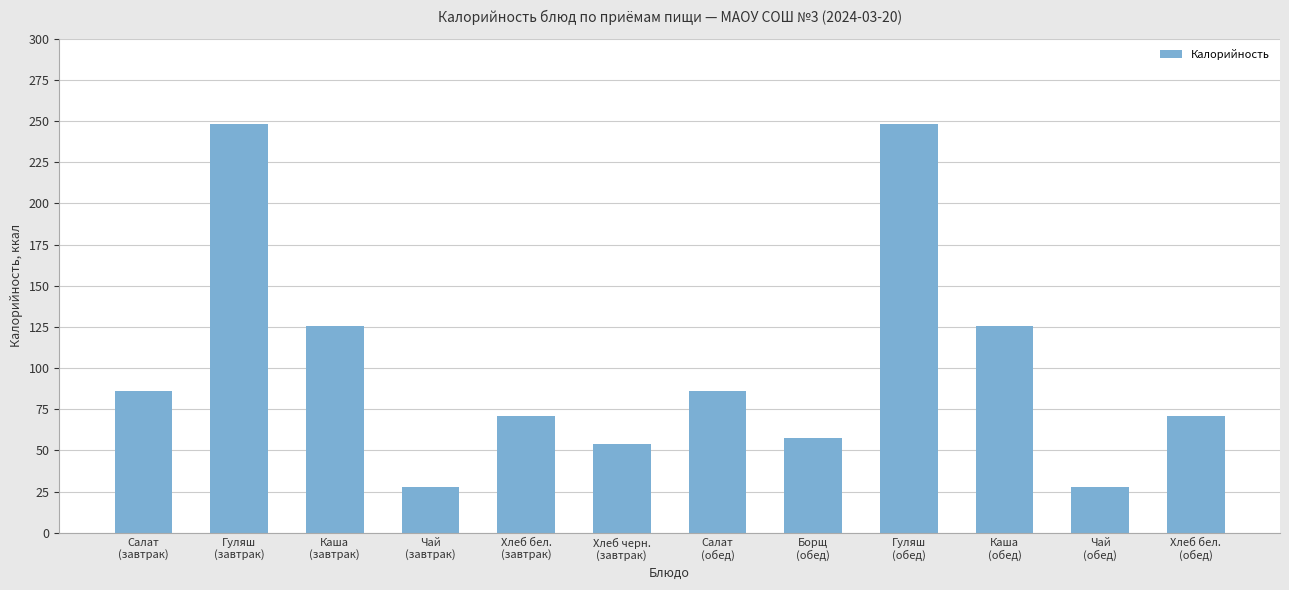

What is the value of the 7th bar from the left?

86.0